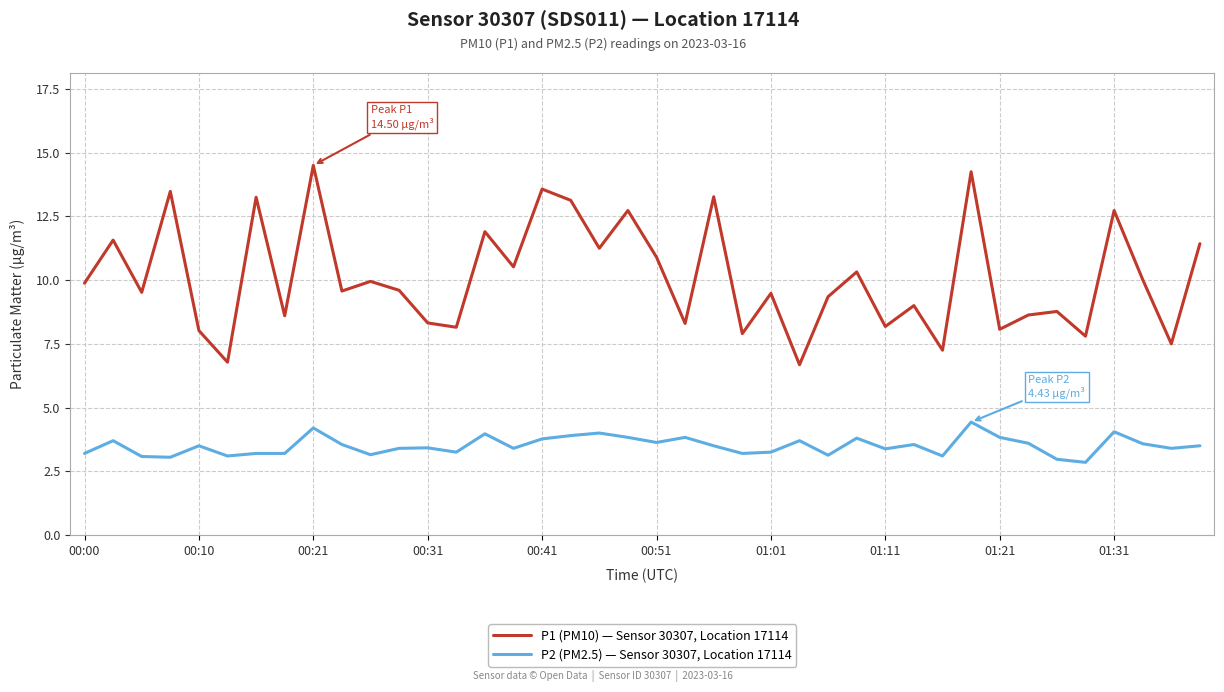

Rank the series by their average value, from highest to lowest.

P1 (PM10) — Sensor 30307, Location 17114, P2 (PM2.5) — Sensor 30307, Location 17114